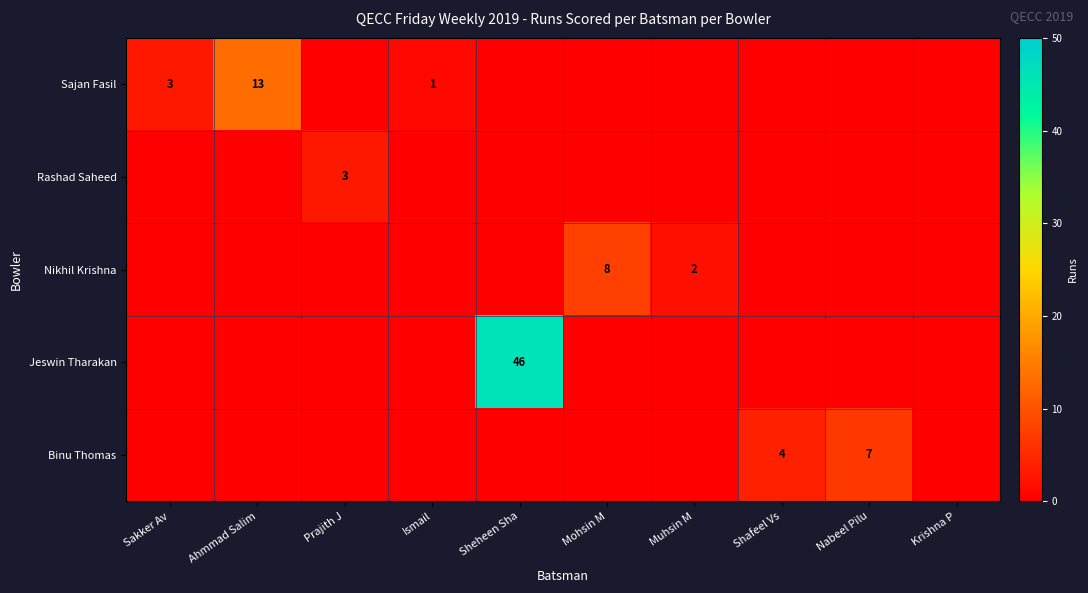

The value of Nikhil Krishna at Muhsin M is 3. True or false?

False